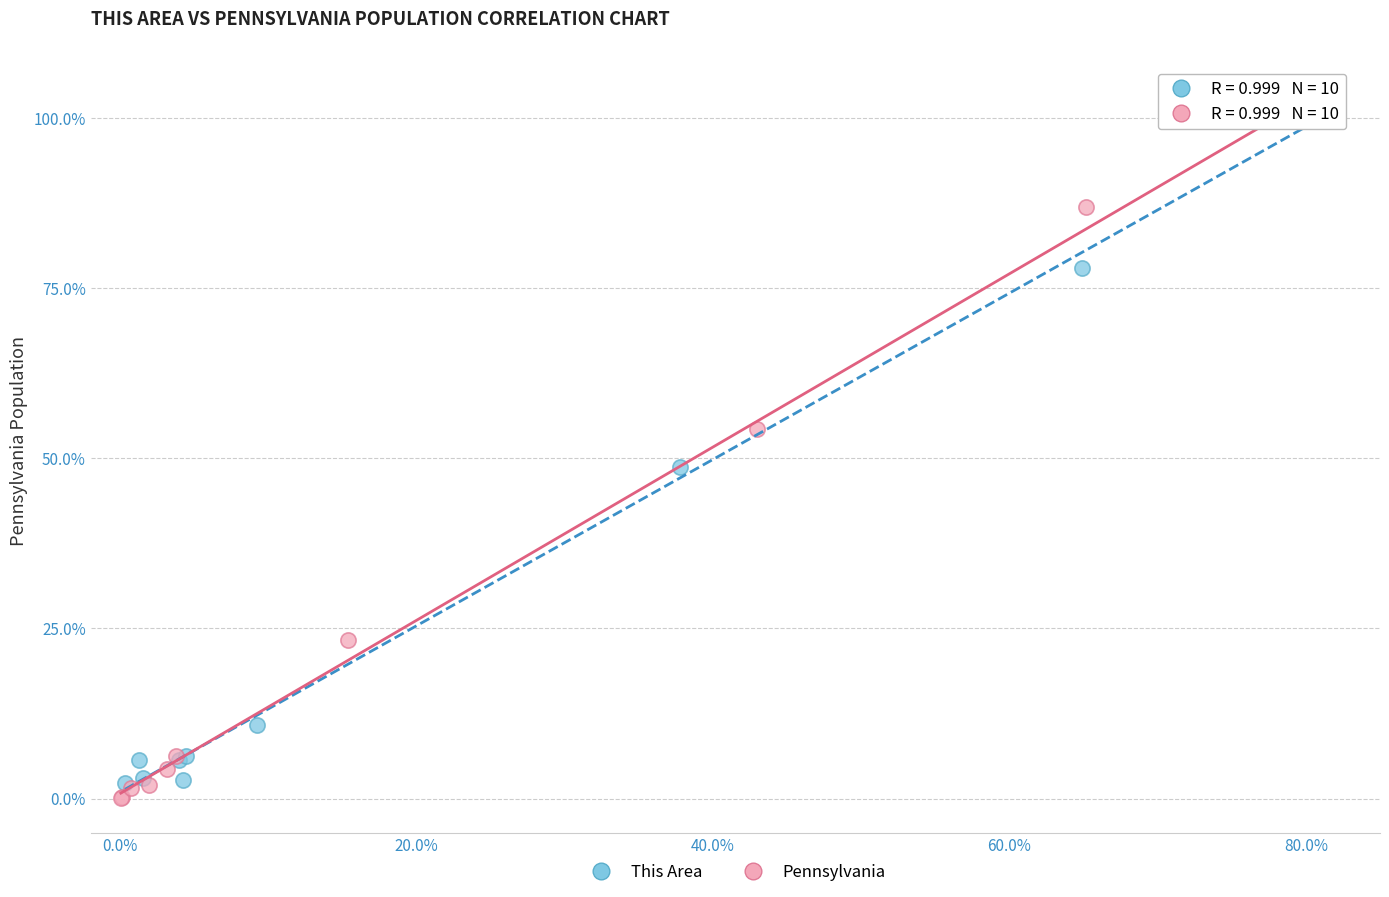

Which series reaches the minimum Y coordinate?

Pennsylvania